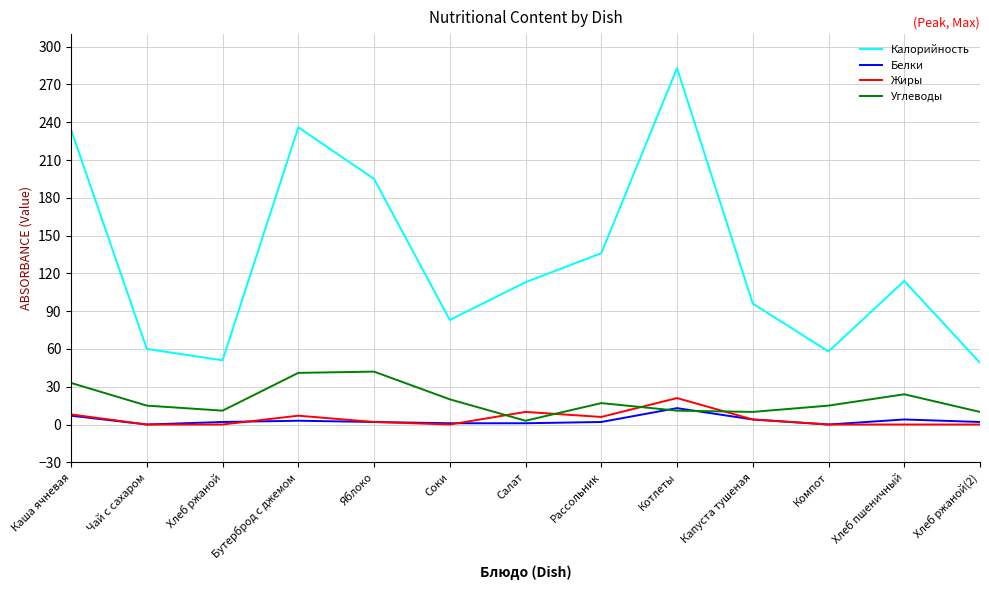

True or false: Калорийность and Углеводы cross at least once.

False